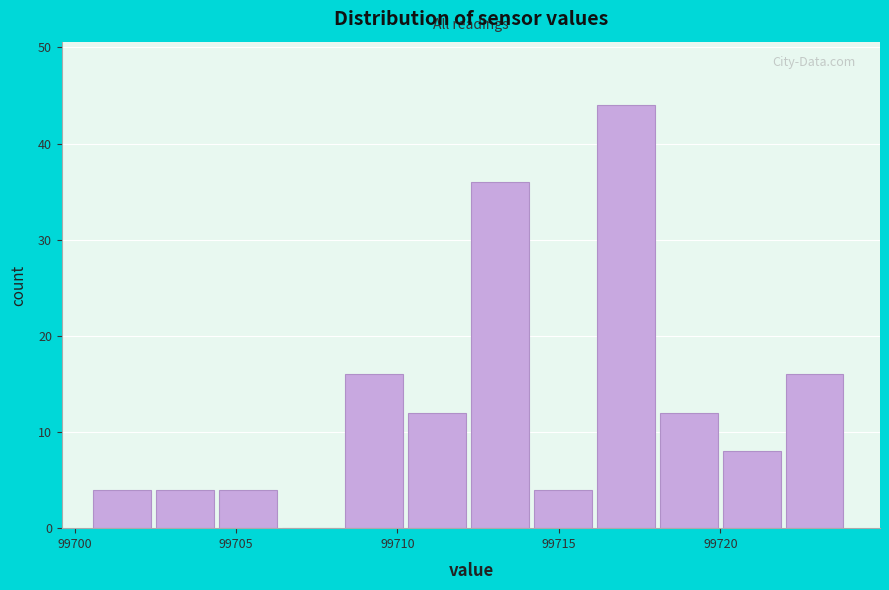

Around what value on the x-axis is the tallest bar? Give the approximate position of its centre, as read against the axis.

99717.0